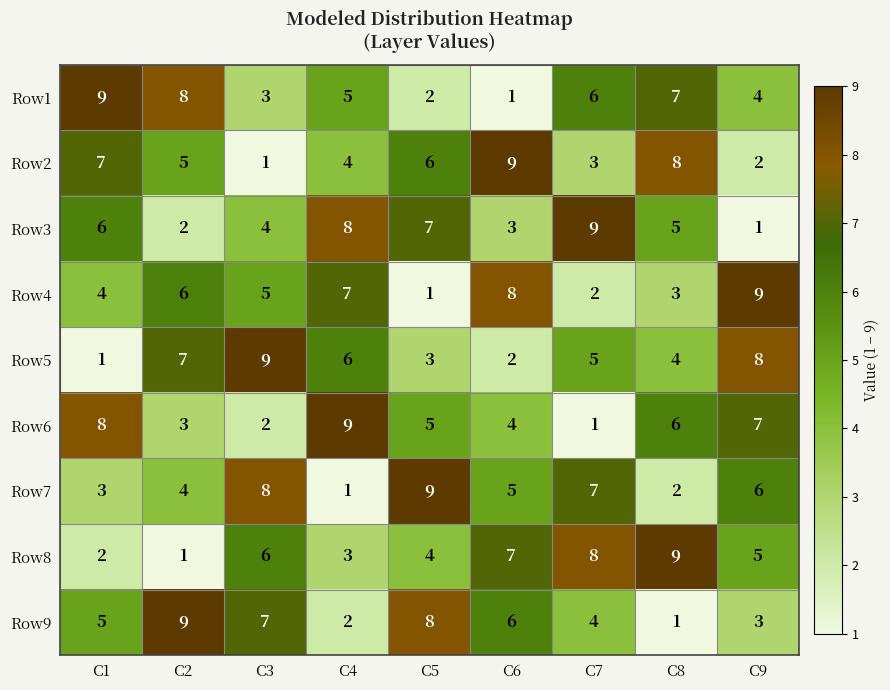

What is the total value across all series at C2?

45